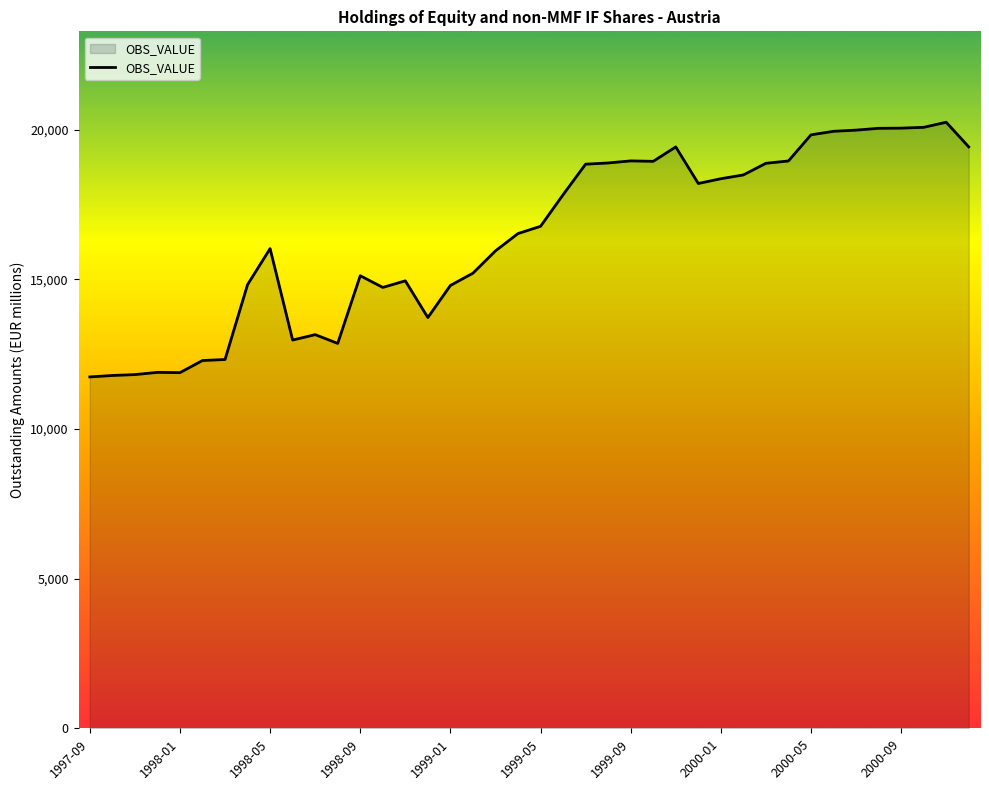

What is the sum of all values?

656852